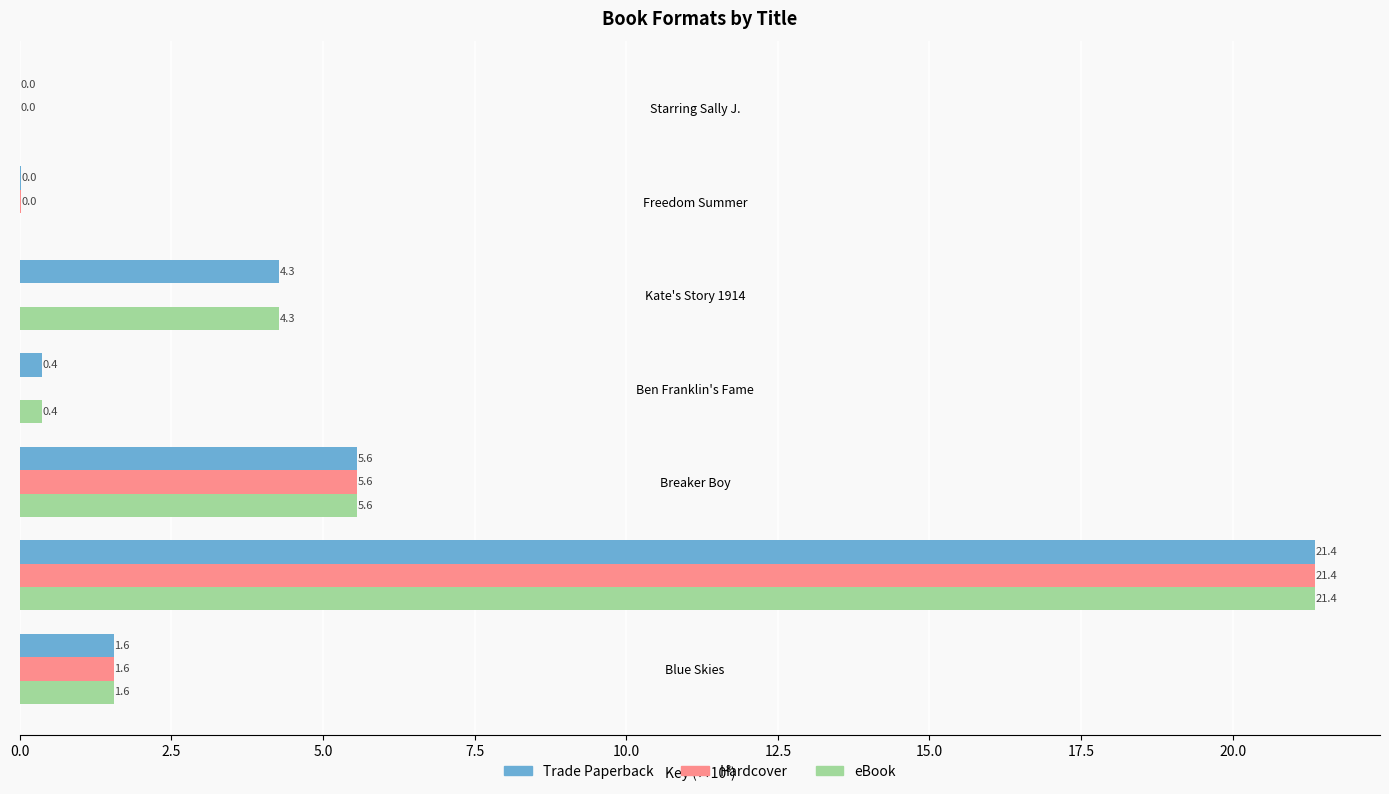

Between Blue Skies and Ben Franklin's Fame, which series saw the biggest shift?

Hardcover